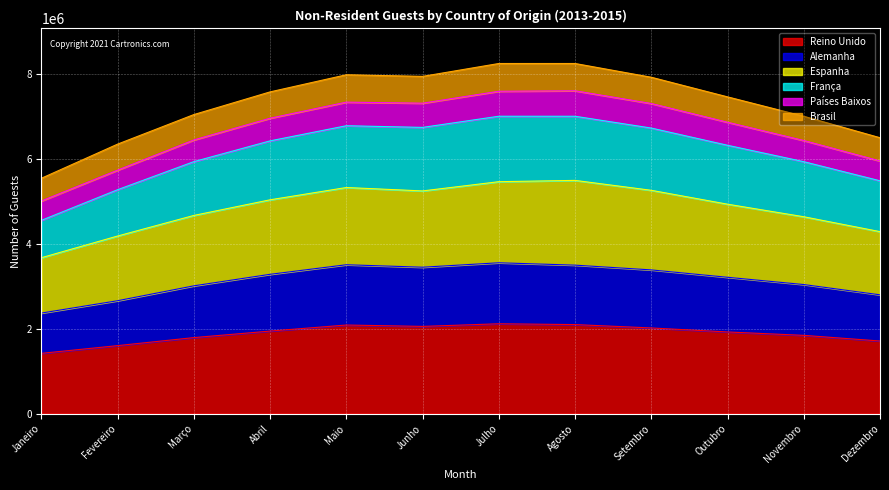

In Alemanha, how many points are higher than both neighbors (excluding endpoints)?

2